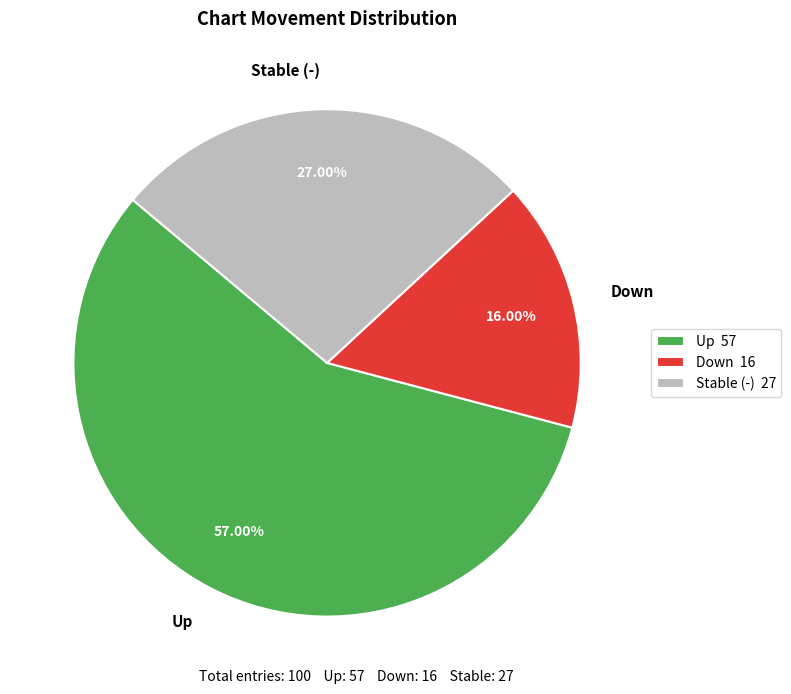

Does Down represent more than half of the total?

No